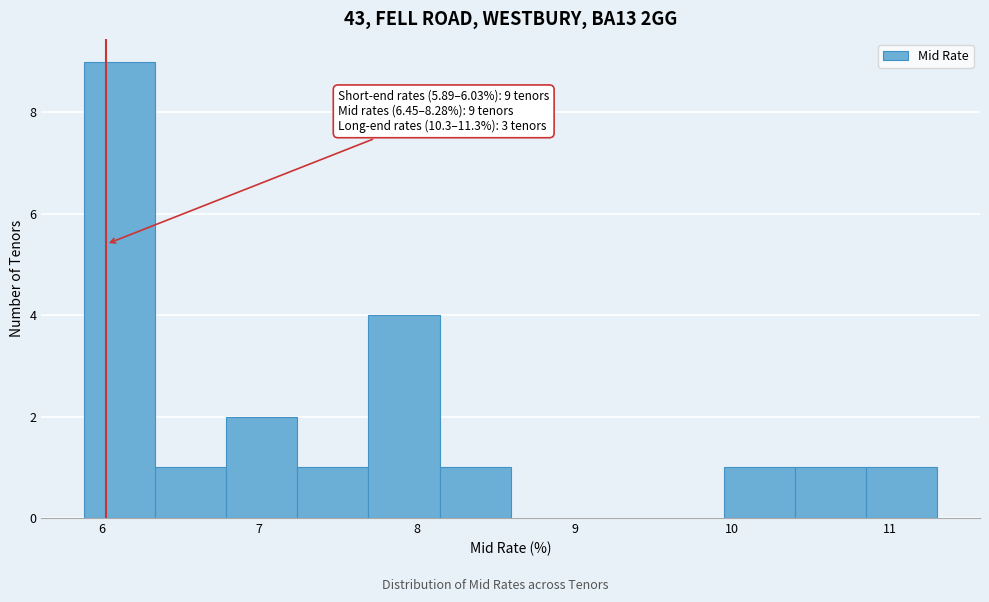

Over which range of the x-axis is the bar tallest?

5.9 to 6.3